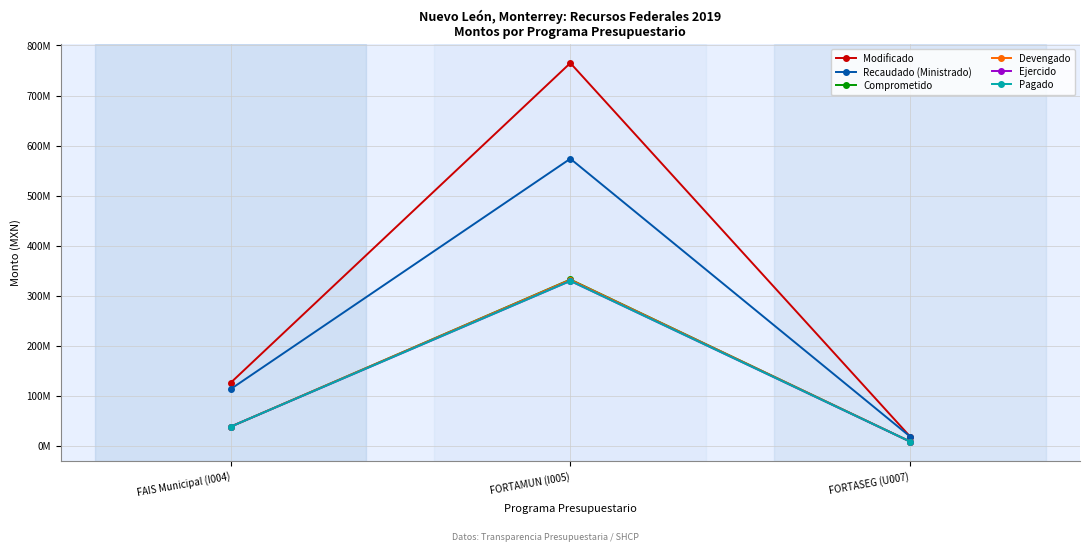

Is this an area chart (filled region under the line)?

No